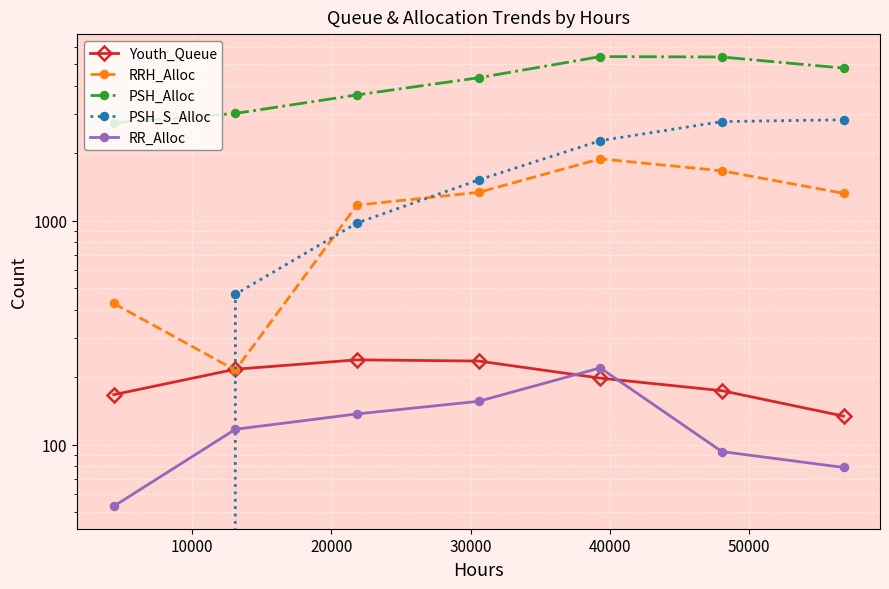

How many values in the RR_Alloc series are below 117?

3